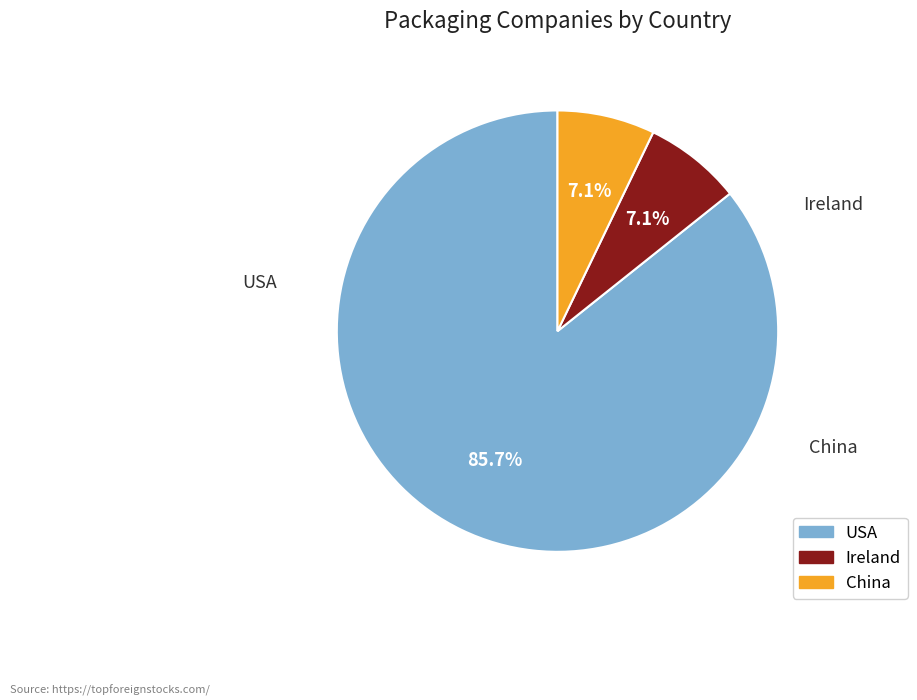

Does any single category account for the majority?

Yes